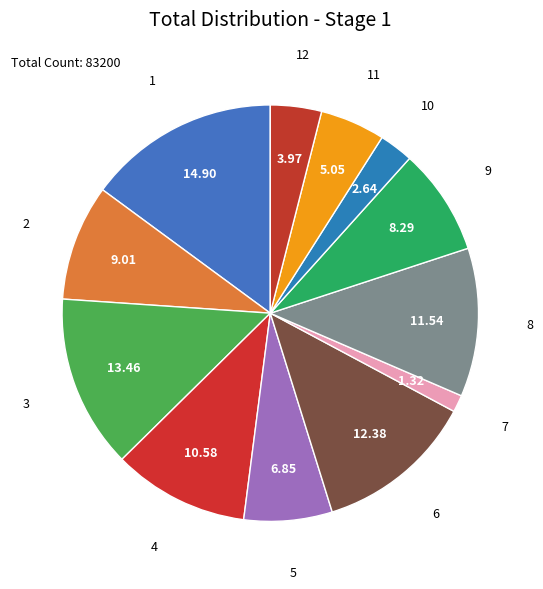

Is there any slice that represents more than half of the pie?

No